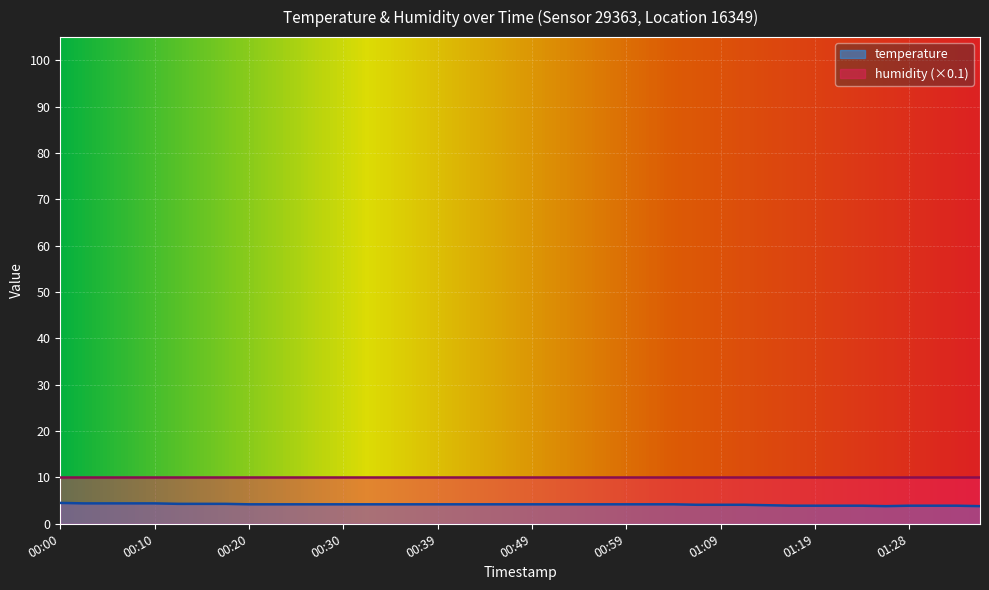

Count the number of values greater than 4.

30